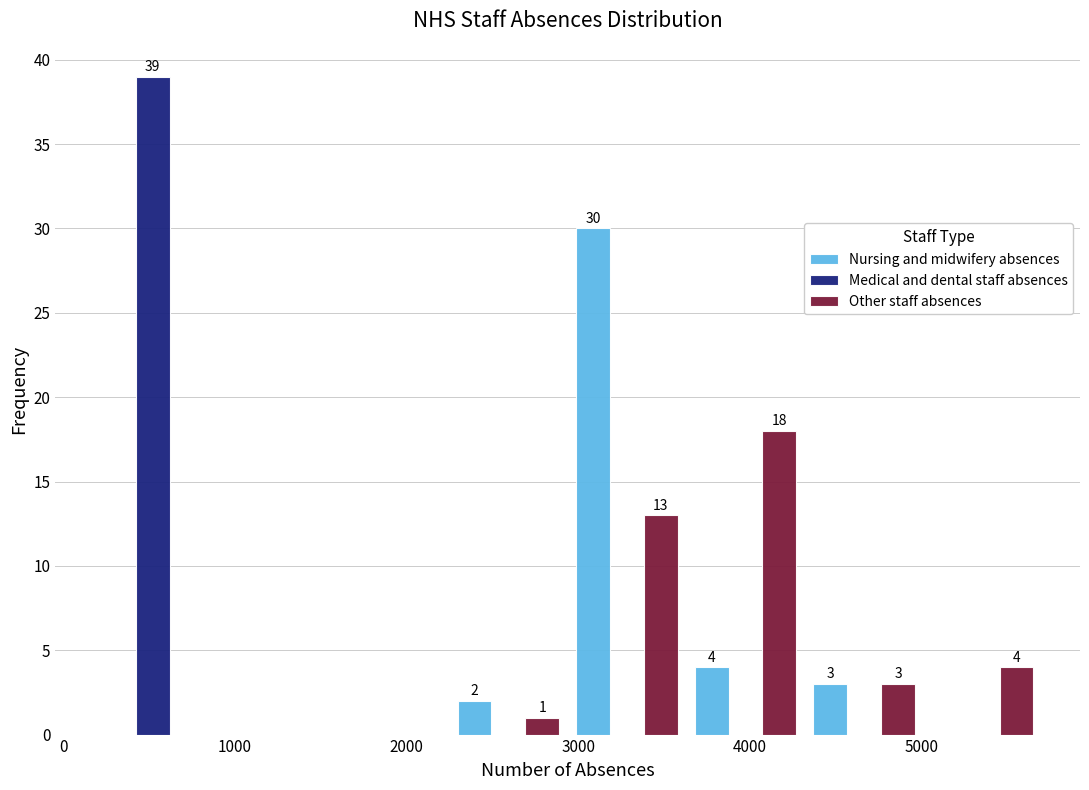

In the Other staff absences series, which range on the x-axis has the tallest bar?

3600 to 4300